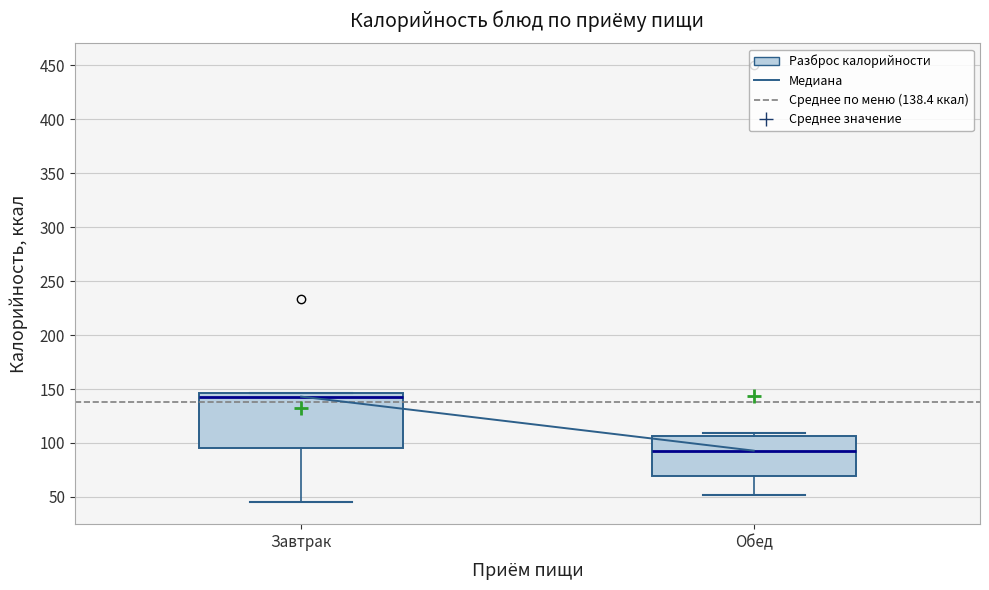

Where is the upper edge of the box for Обед on the y-axis? The values are not printed on the chart, so give them approximately, as read against the axis.

105